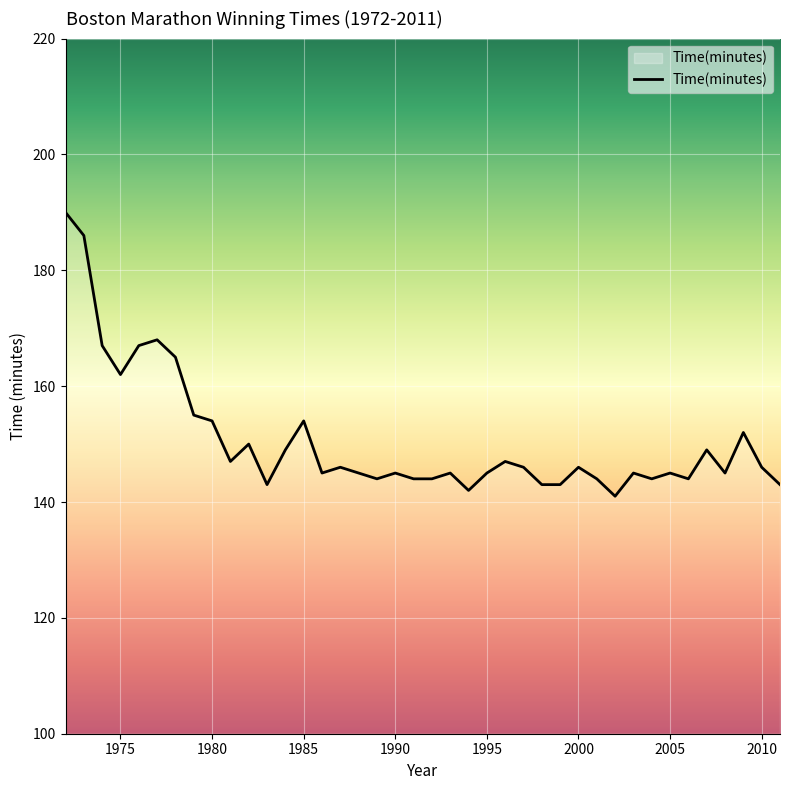

What is the maximum value shown in the chart?

190